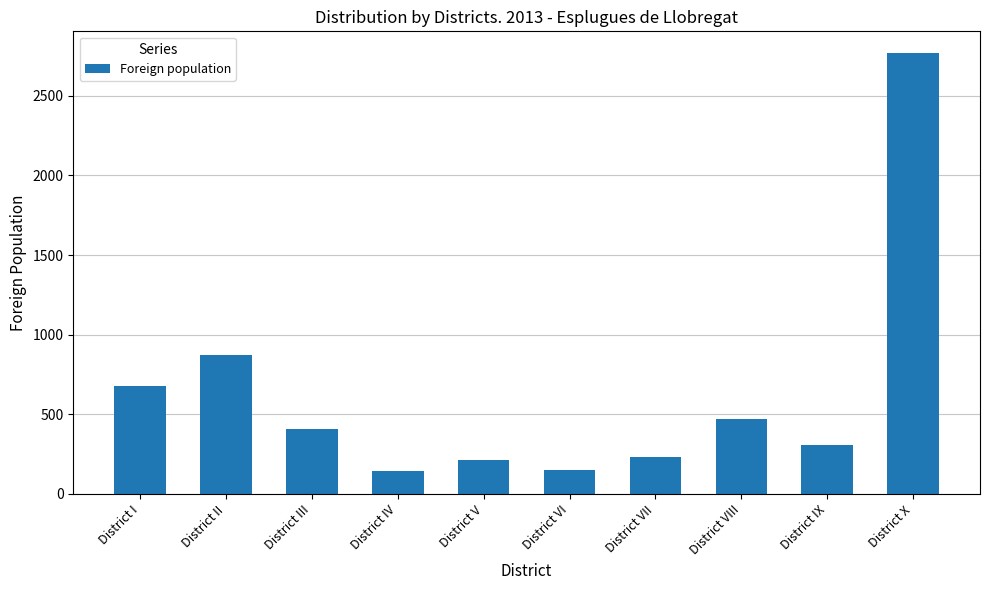

What is the average value?

624